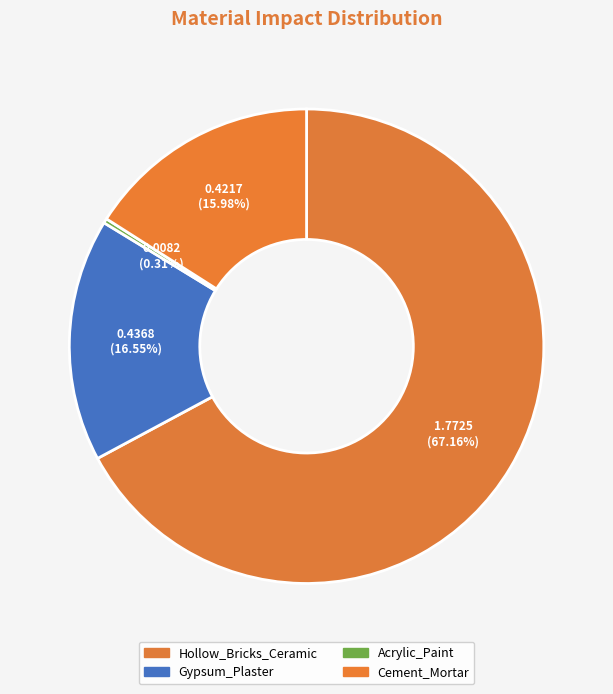

What is the change in value from Acrylic_Paint to Cement_Mortar?

+0.4